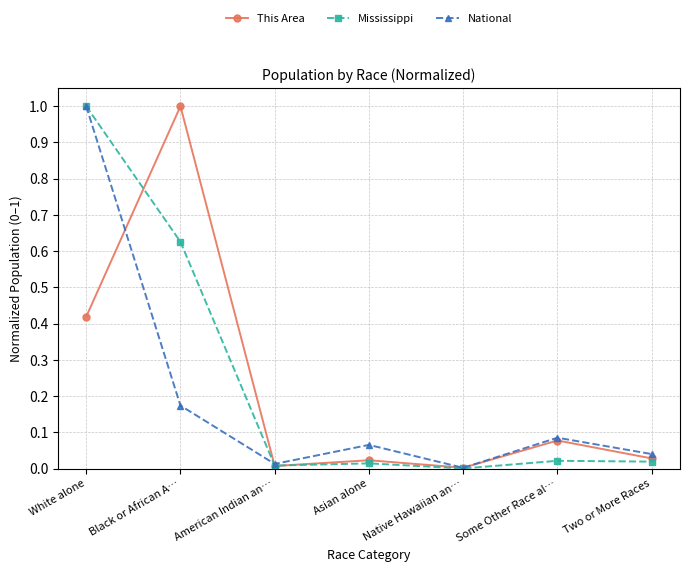

What is the label of the 4th point from the right?

Asian alone